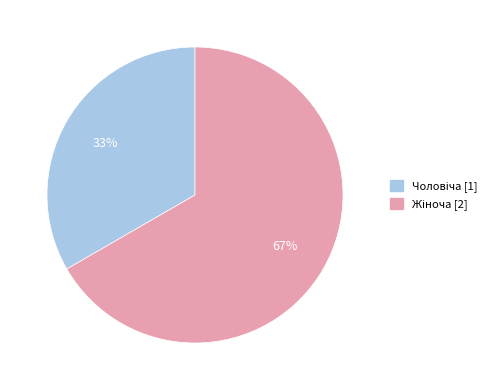

Is there any slice that represents more than half of the pie?

Yes